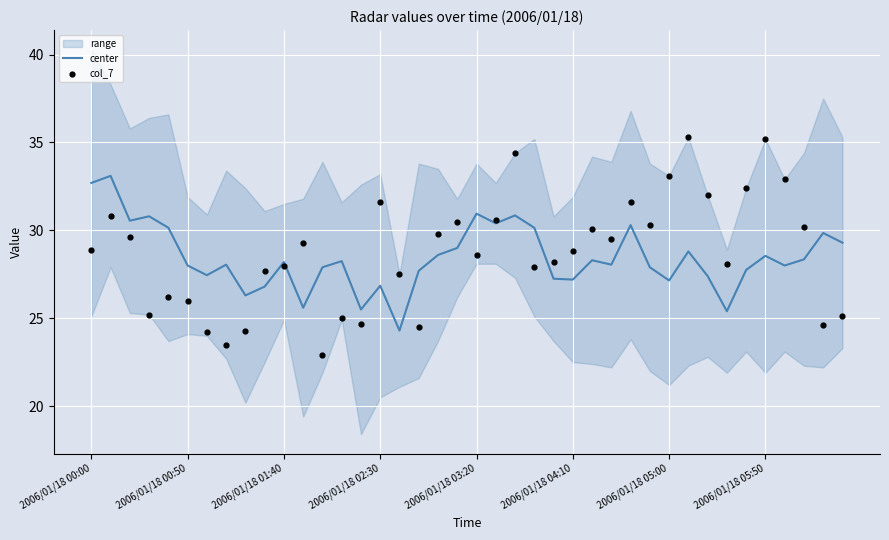

What are all the series names shown in the legend?

center, col_7